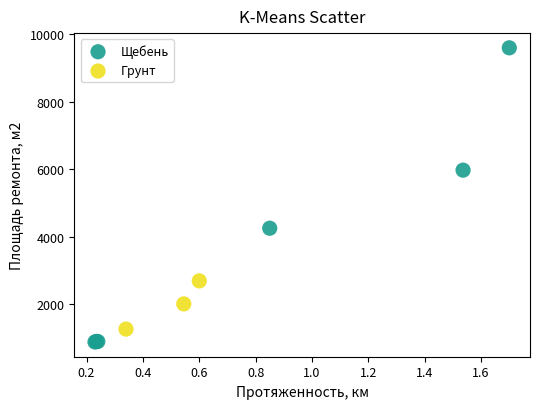

Which series has the widest spread of Y values?

Щебень